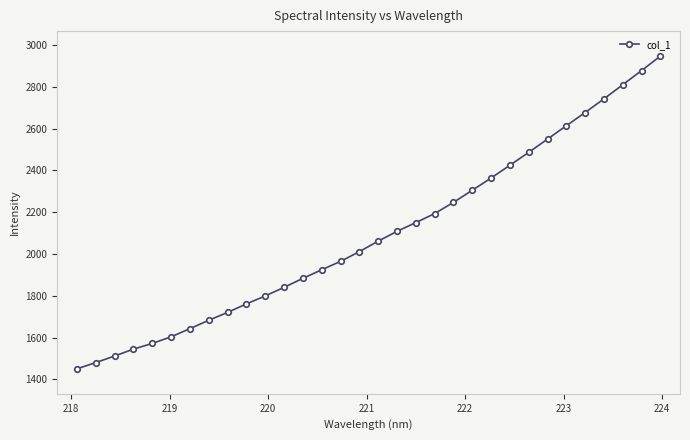

What is the average value?

2092.0